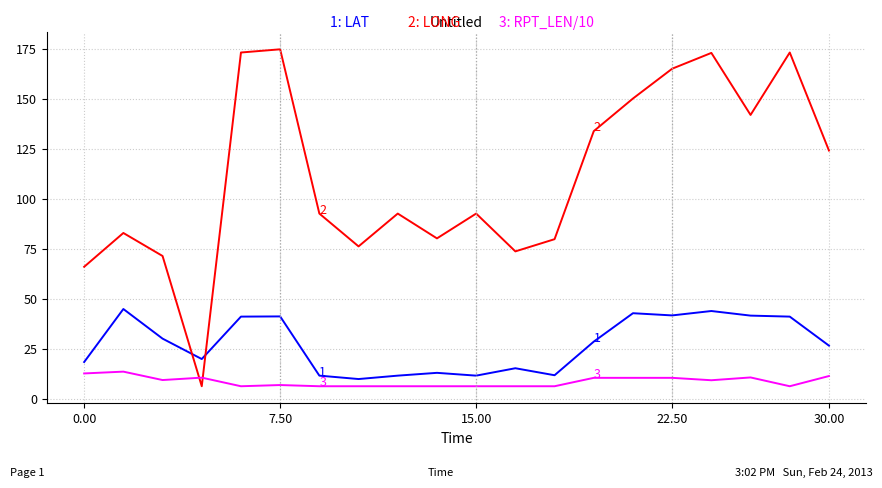

What is the greatest value displayed?

174.8